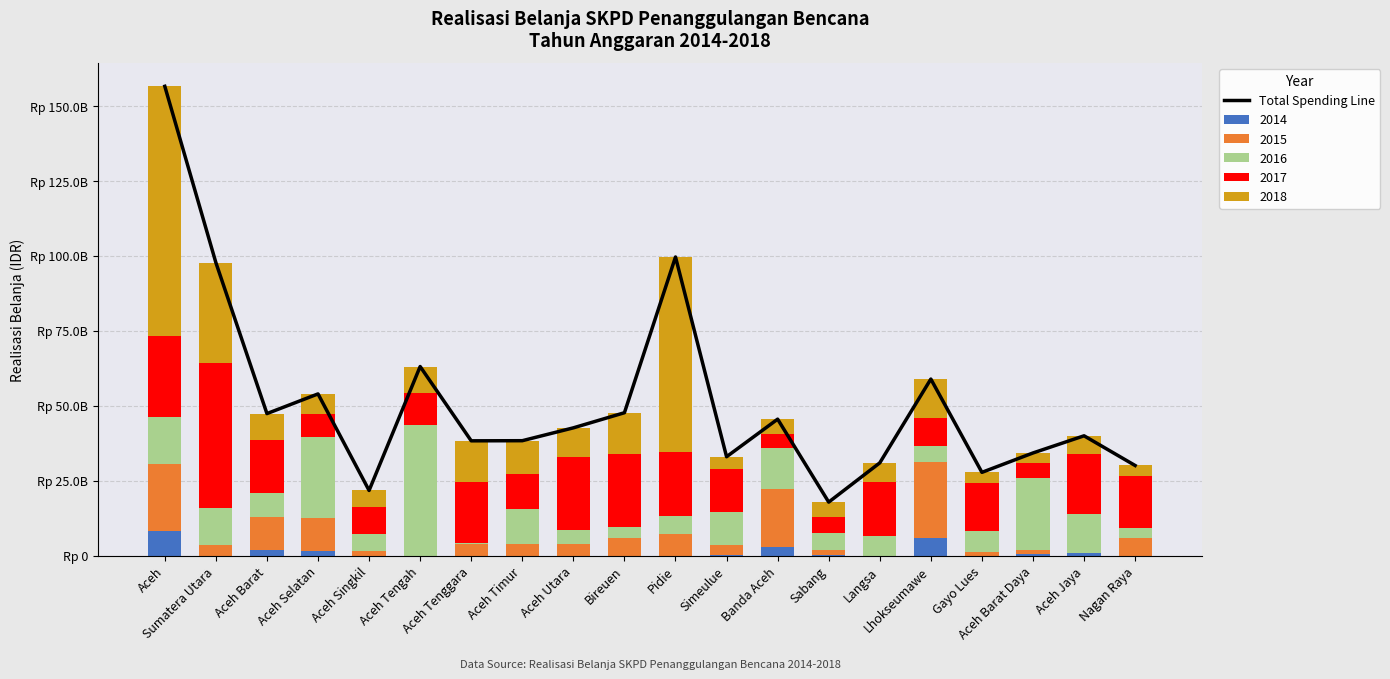

Rank the categories by value from highest to lowest.

Aceh, Pidie, Sumatera Utara, Aceh Tengah, Lhokseumawe, Aceh Selatan, Bireuen, Aceh Barat, Banda Aceh, Aceh Utara, Aceh Jaya, Aceh Timur, Aceh Tenggara, Aceh Barat Daya, Simeulue, Langsa, Nagan Raya, Gayo Lues, Aceh Singkil, Sabang